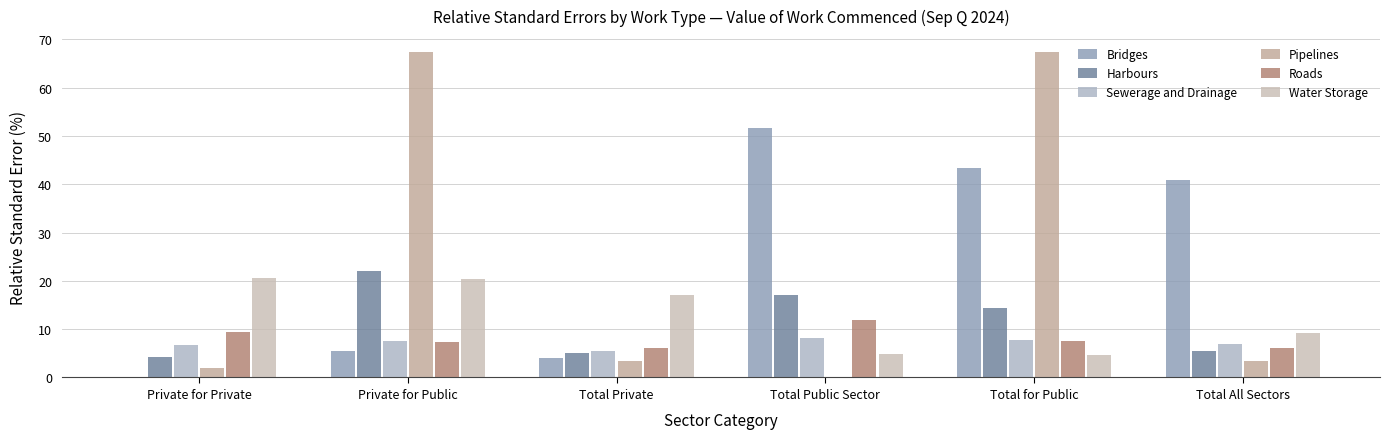

What is the sum of the Harbours values at Private for Public and Private for Private?

26.4